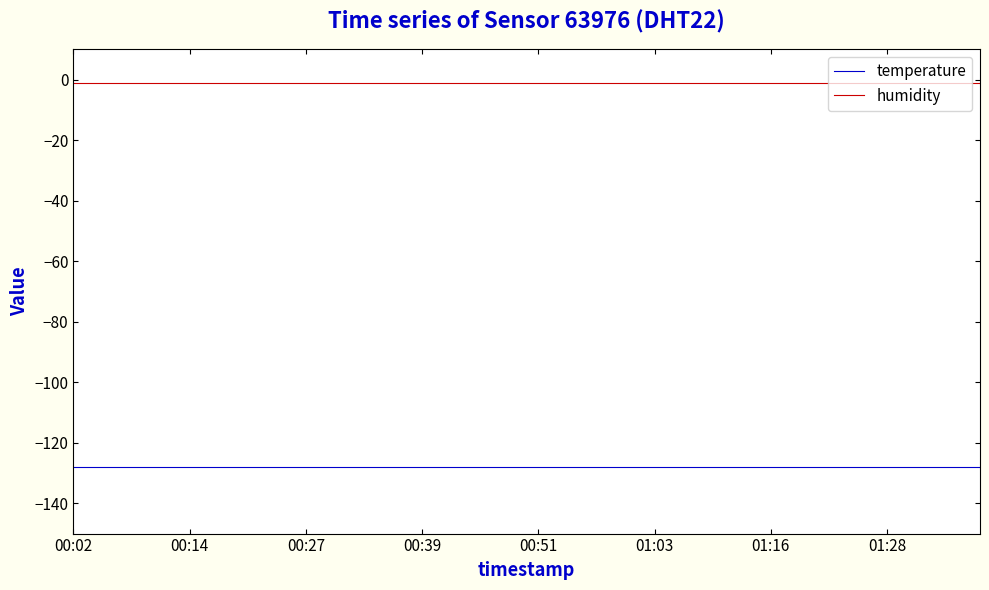

List the series in order of their overall mean, lowest first.

temperature, humidity